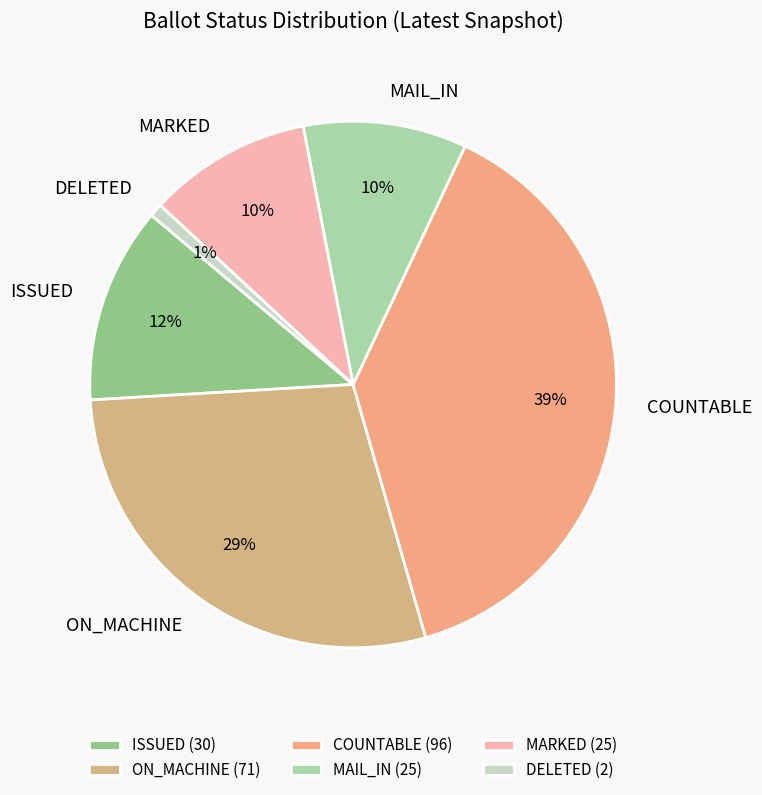

Count the number of slices in the pie.

6